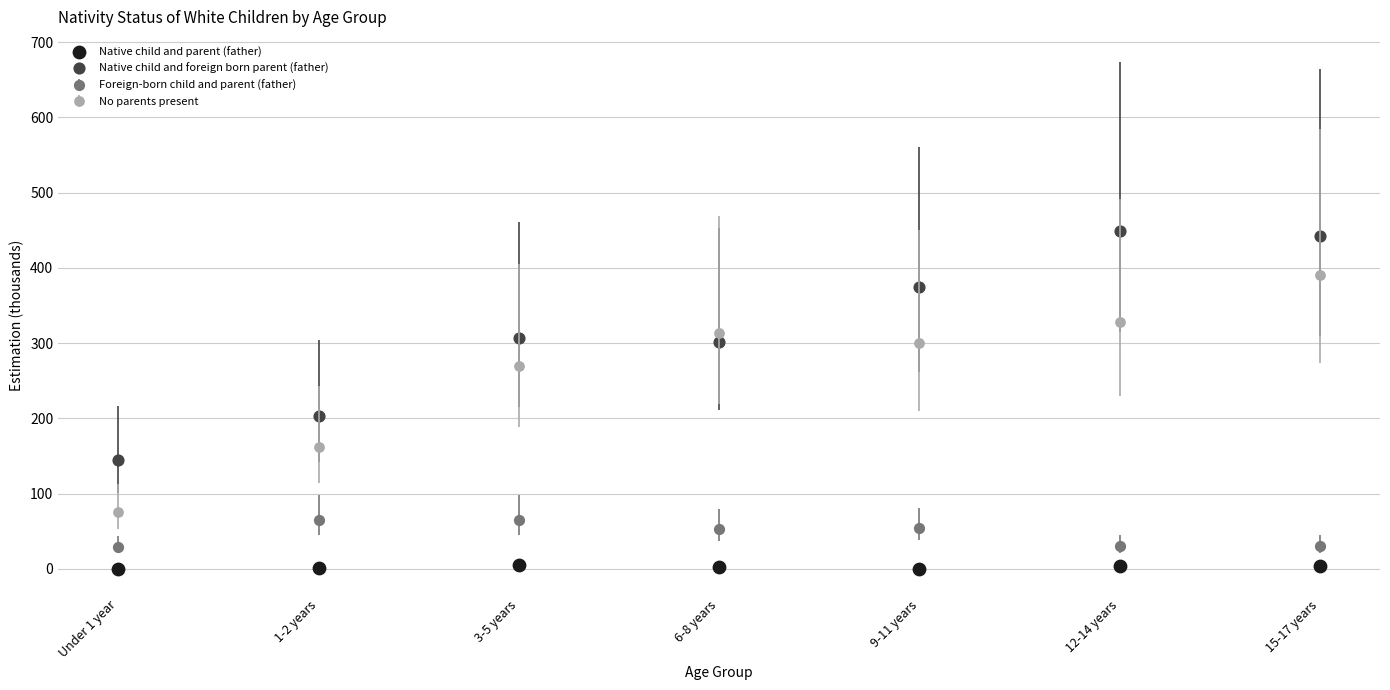

What are all the series names shown in the legend?

Native child and parent (father), Native child and foreign born parent (father), Foreign-born child and parent (father), No parents present